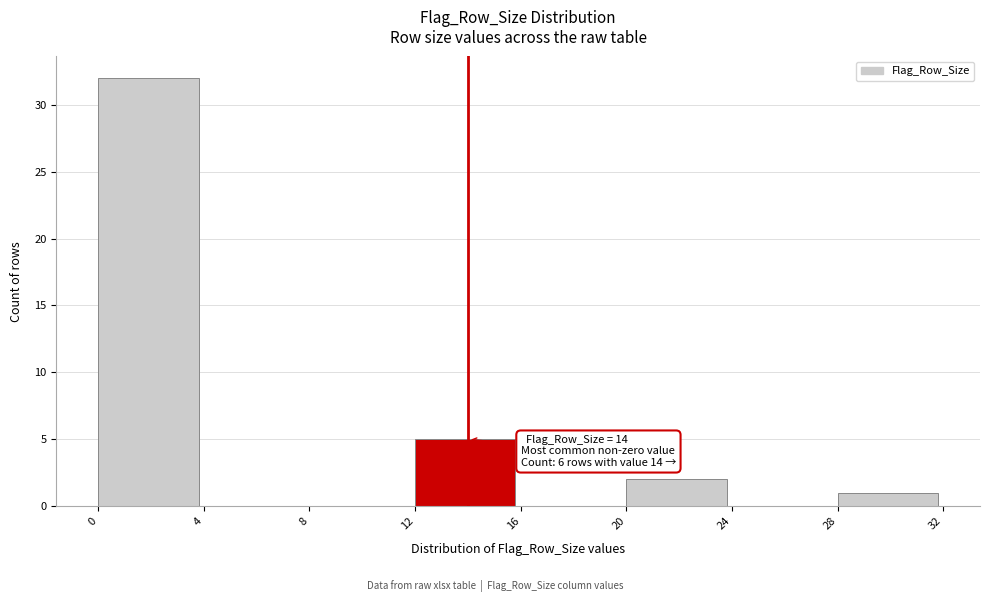

Which range on the x-axis has the tallest bar?

0 to 4